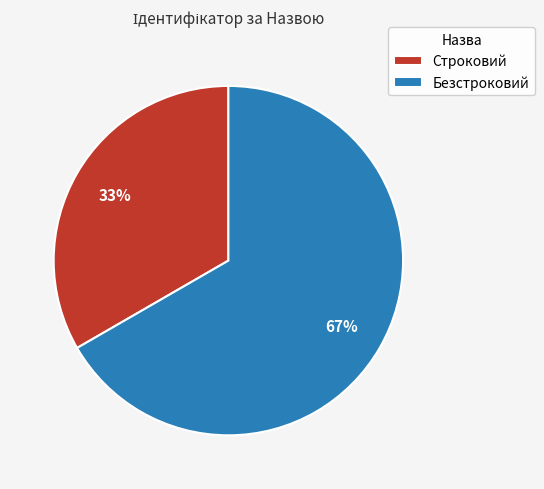

Combined, do Строковий and Безстроковий account for over 50%?

Yes